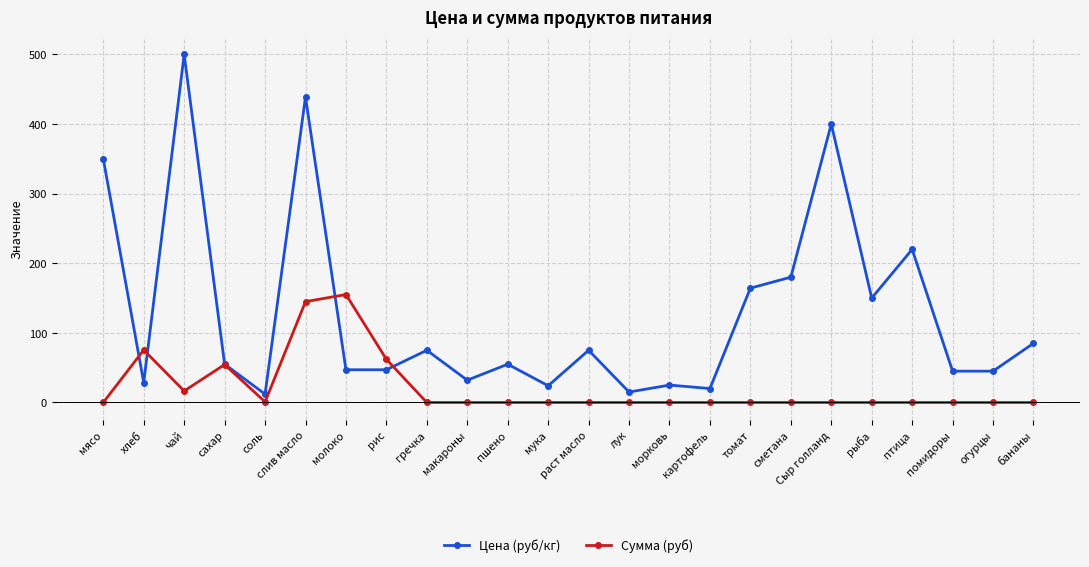

Which series has the widest spread of values?

Цена (руб/кг)